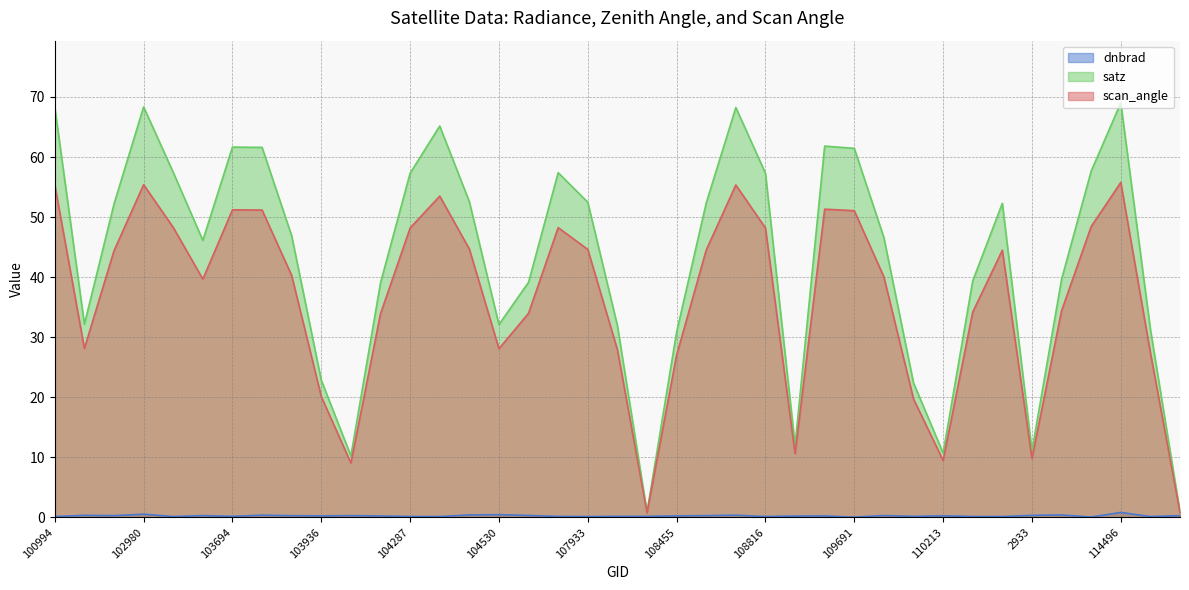

At 108281, list the series in order from largest to smallest.

satz, scan_angle, dnbrad